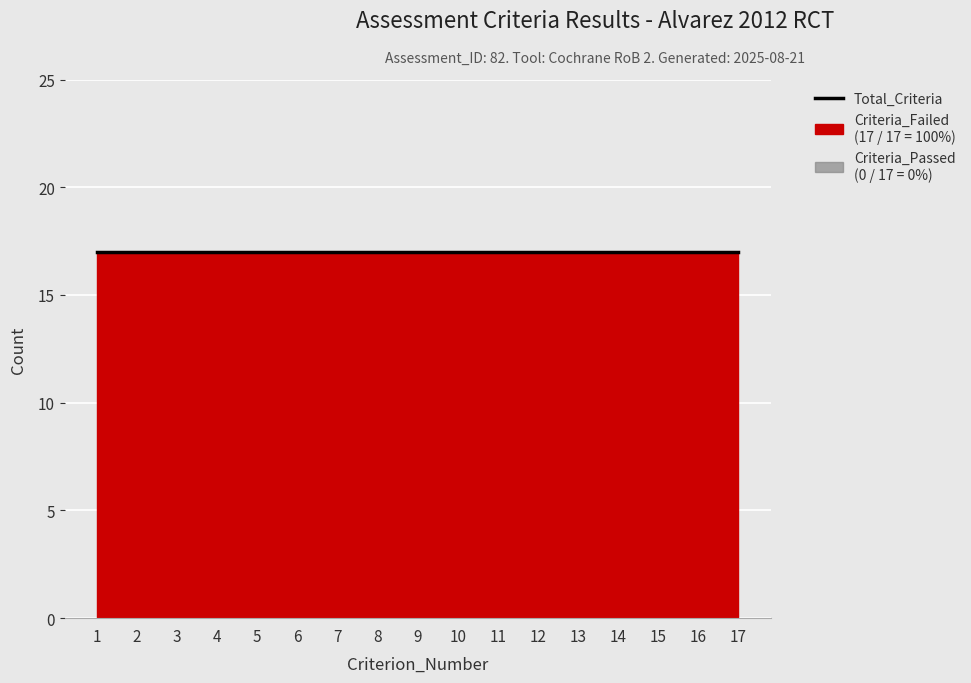

Reading right to left, what are all the values shown in this chart?

Total_Criteria: 17	17	17	17	17	17	17	17	17	17	17	17	17	17	17	17	17
Criteria_Failed: 17	17	17	17	17	17	17	17	17	17	17	17	17	17	17	17	17
Criteria_Passed: 0	0	0	0	0	0	0	0	0	0	0	0	0	0	0	0	0